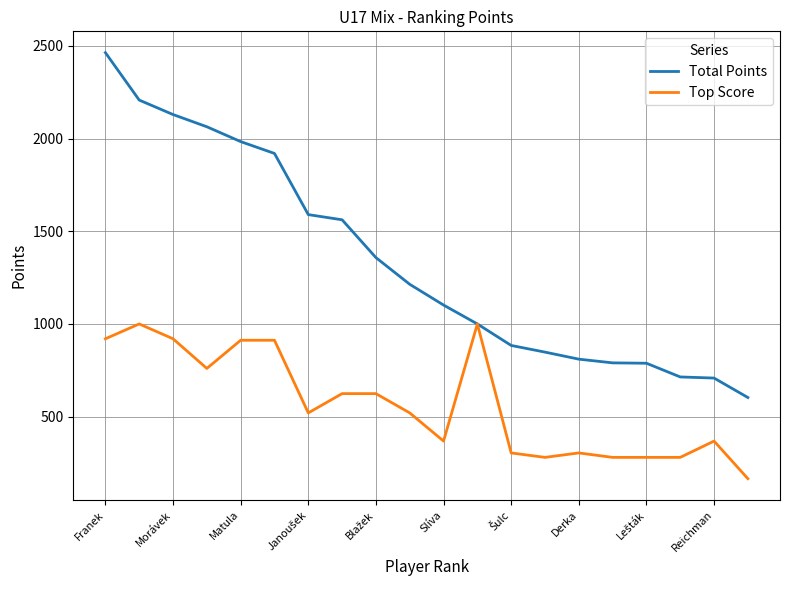

Rank the series by their average value, from highest to lowest.

Total Points, Top Score